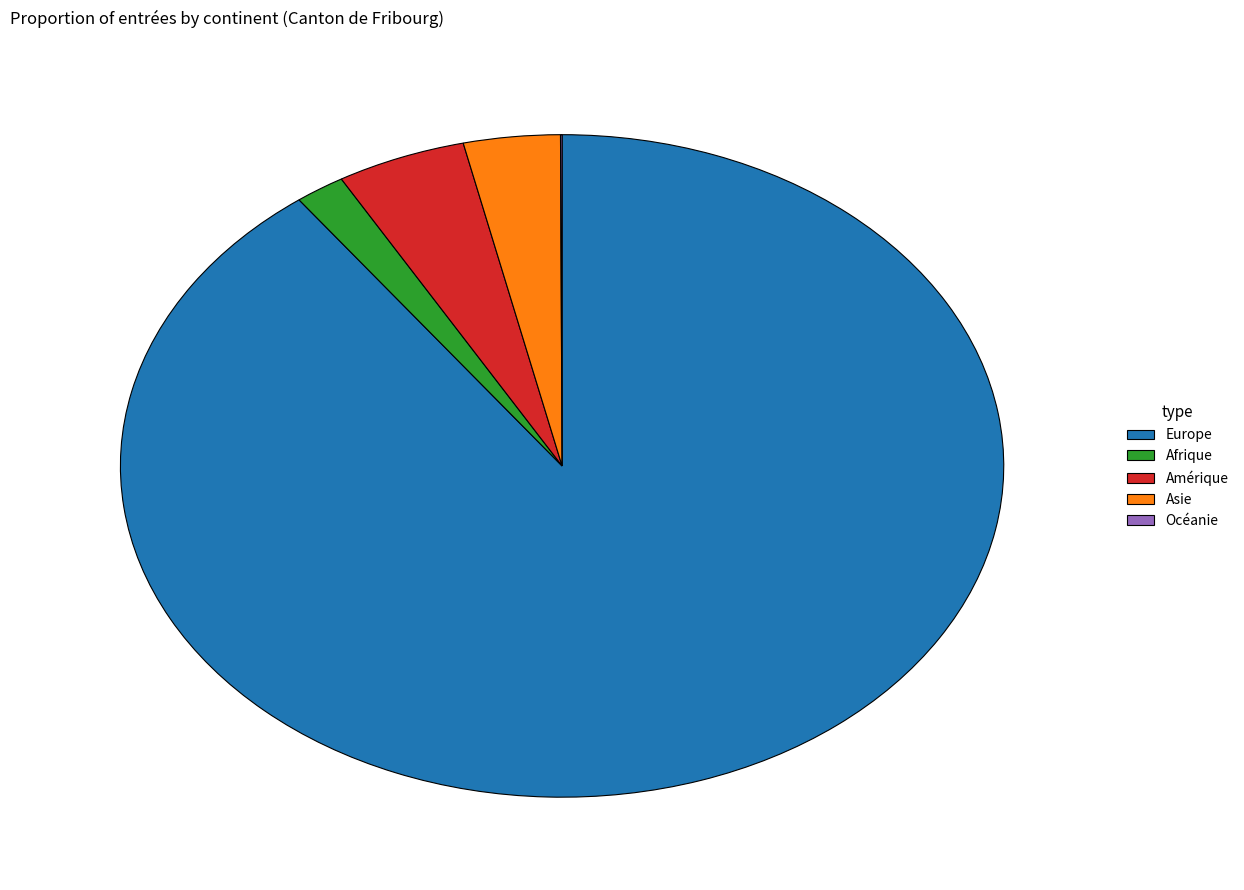

Between Amérique and Asie, which is larger?

Amérique